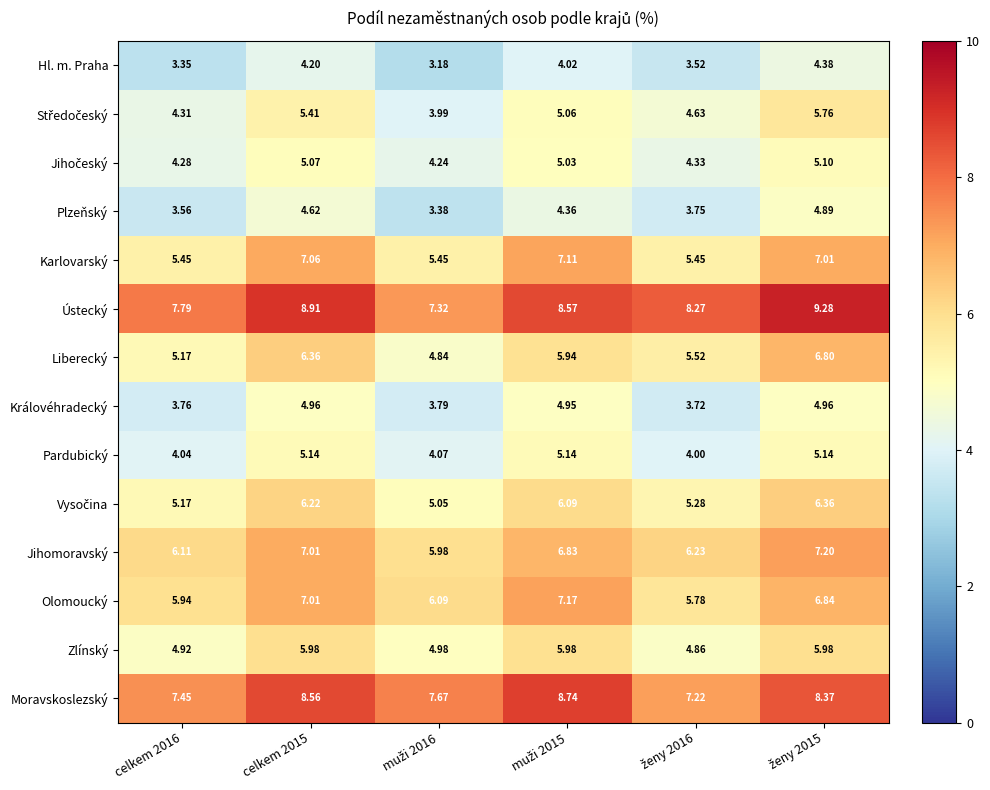

How many series are shown in this chart?

14